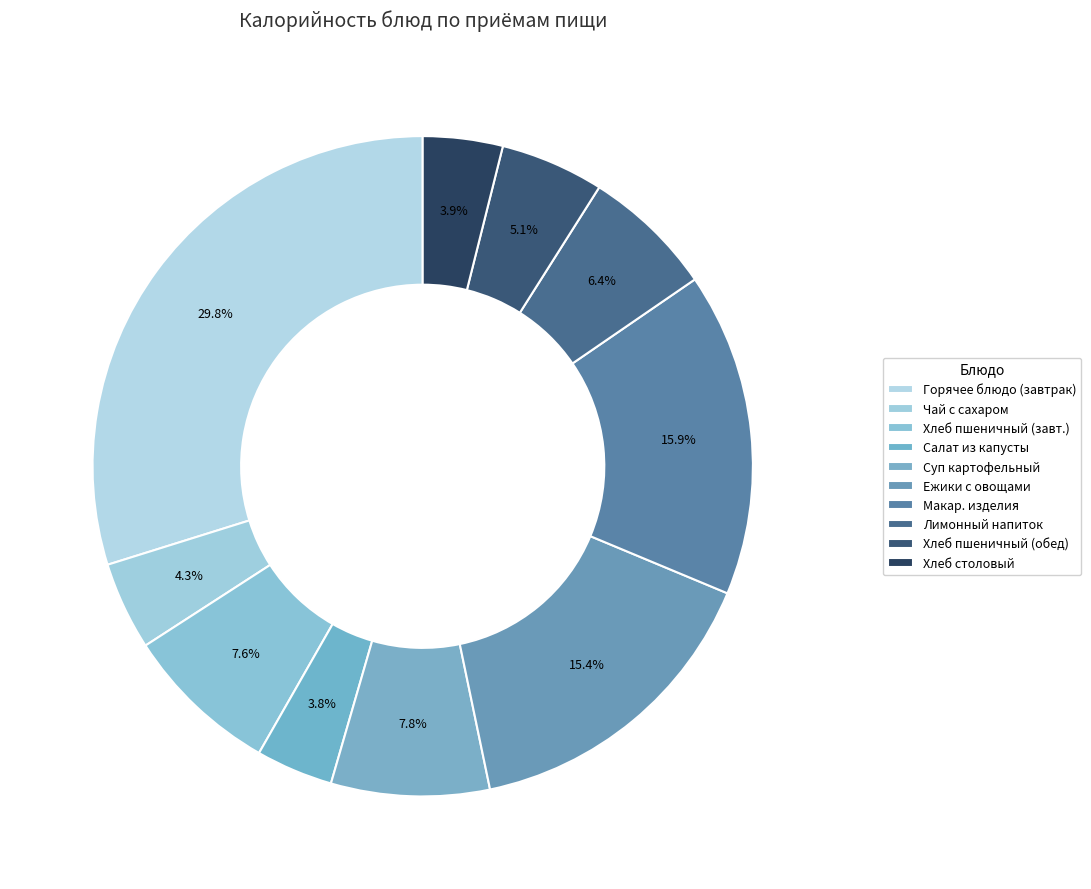

Count the number of slices in the pie.

10